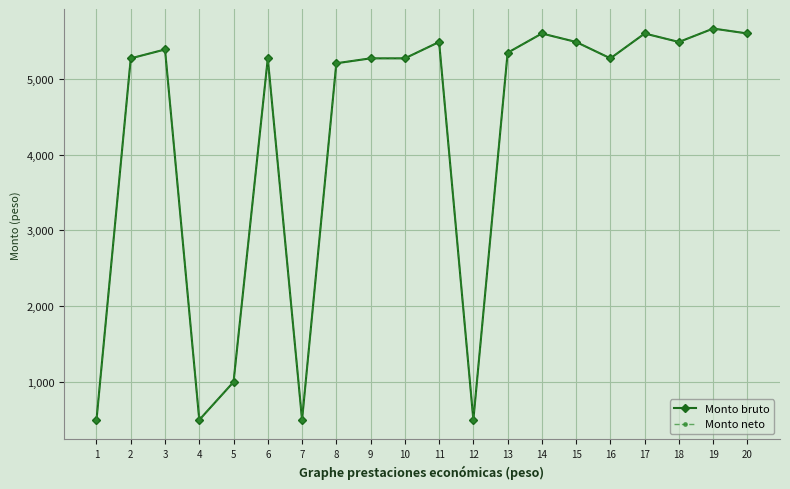

True or false: Monto neto and Monto bruto cross at least once.

False